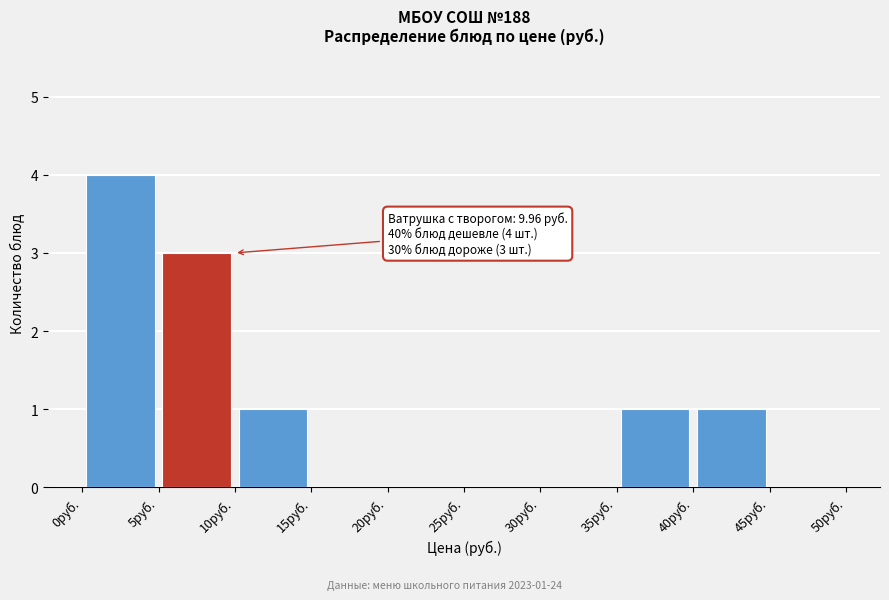

Over which range of the x-axis is the bar tallest?

0 to 5